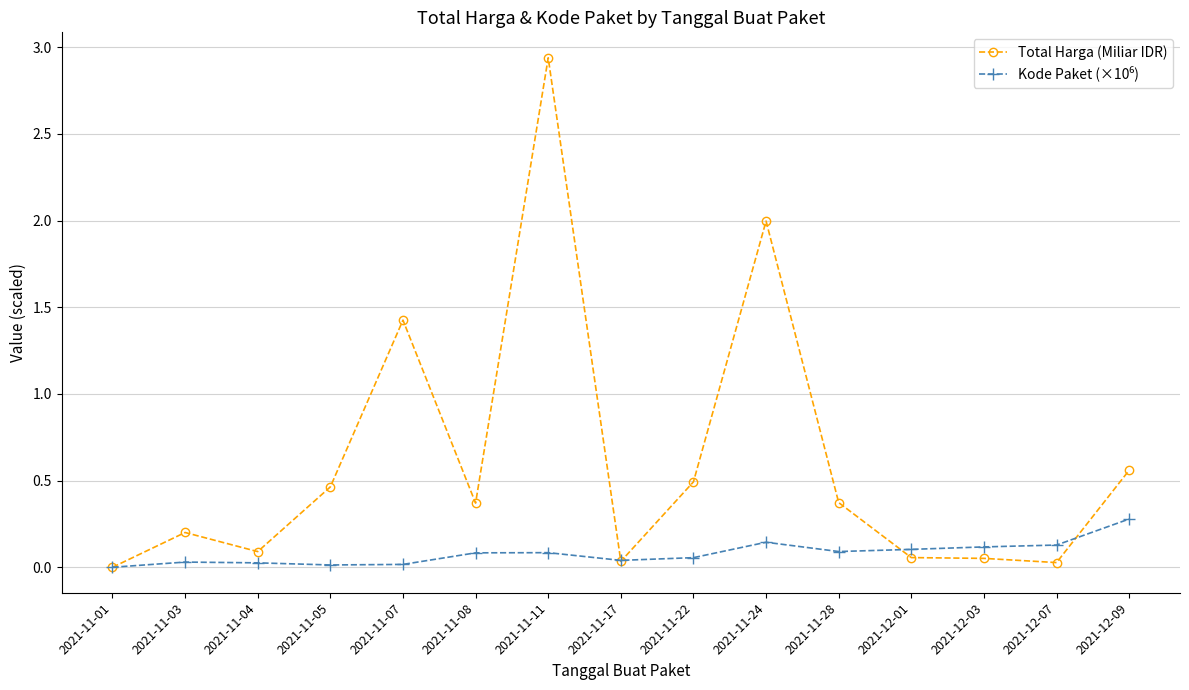

What is the sum of all Total Harga (Miliar IDR) values?

9.1